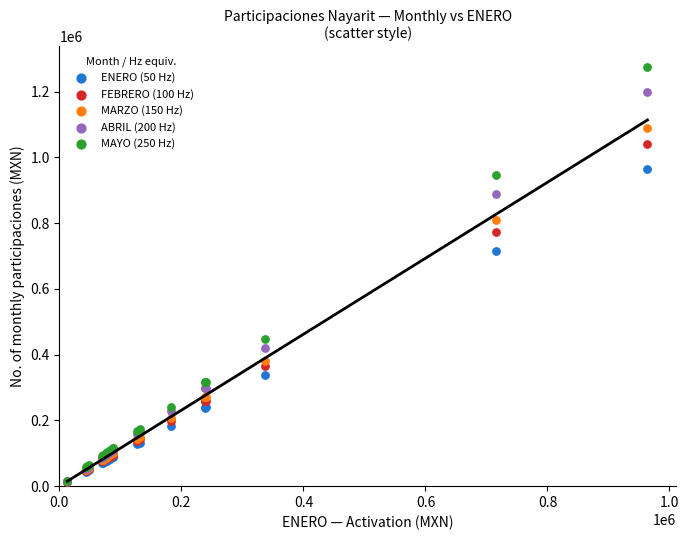

Across all series, what Y value is closest to 643508?

716210.0